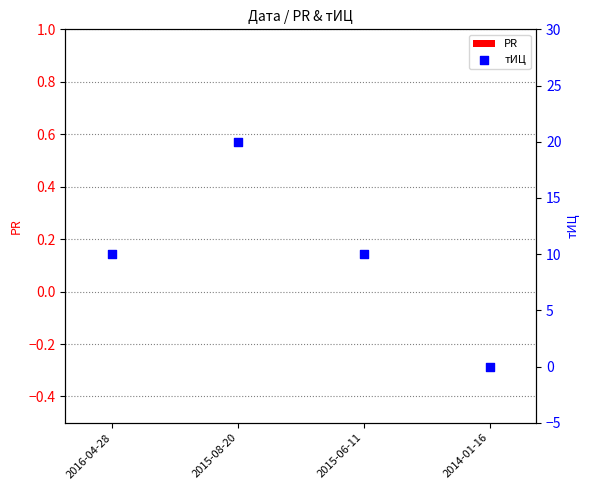

What are all the series names shown in the legend?

PR, тИЦ